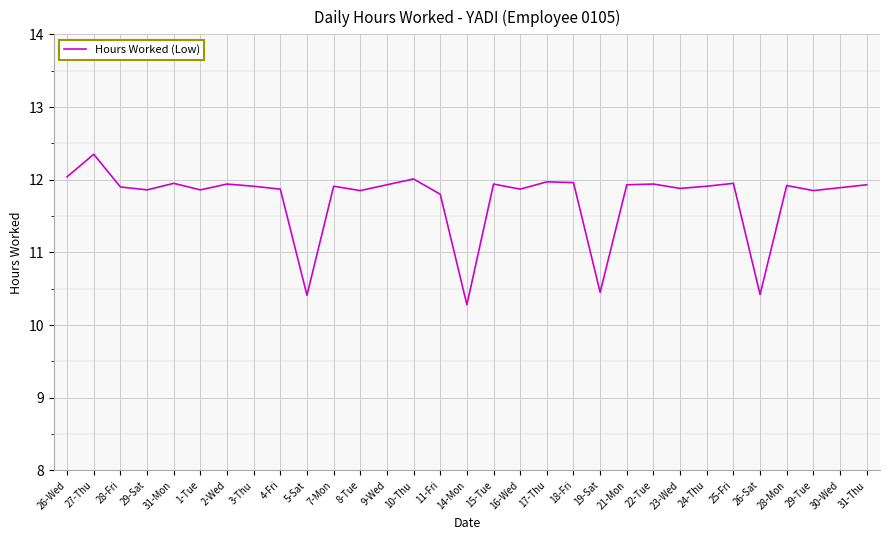

Approximately how many times larger is the value at 10-Thu compared to 17-Thu?

1.0